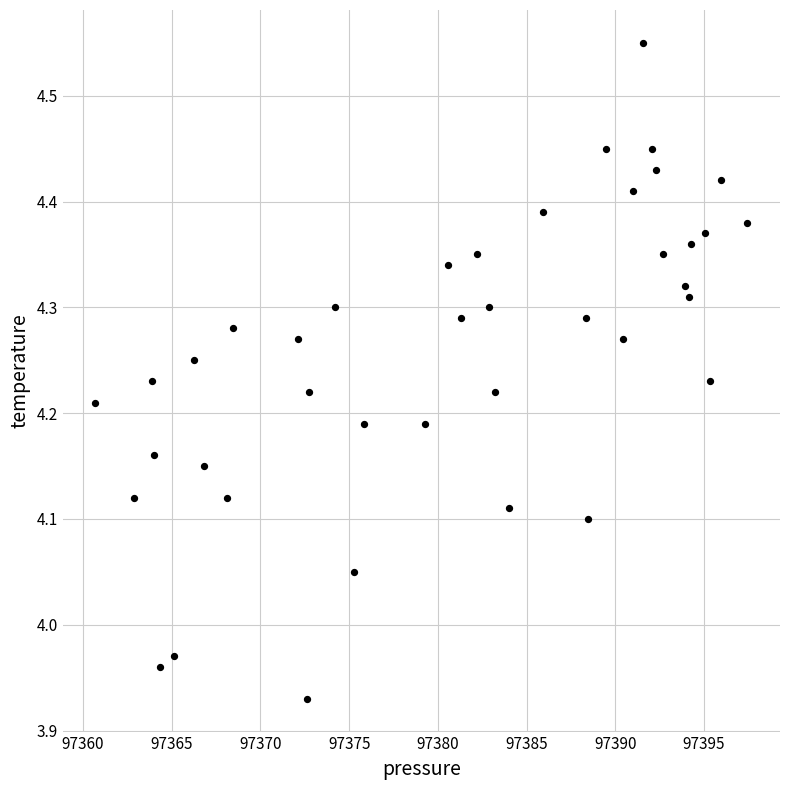

What is the range of X values (max minus min)?

36.8